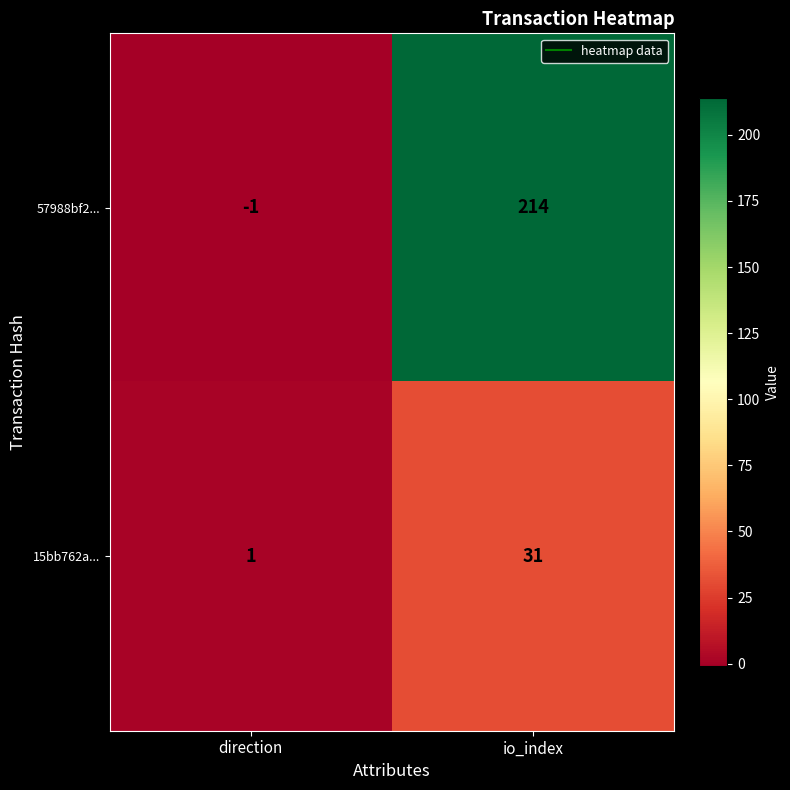

What is the average value of the 15bb762a... series?

16